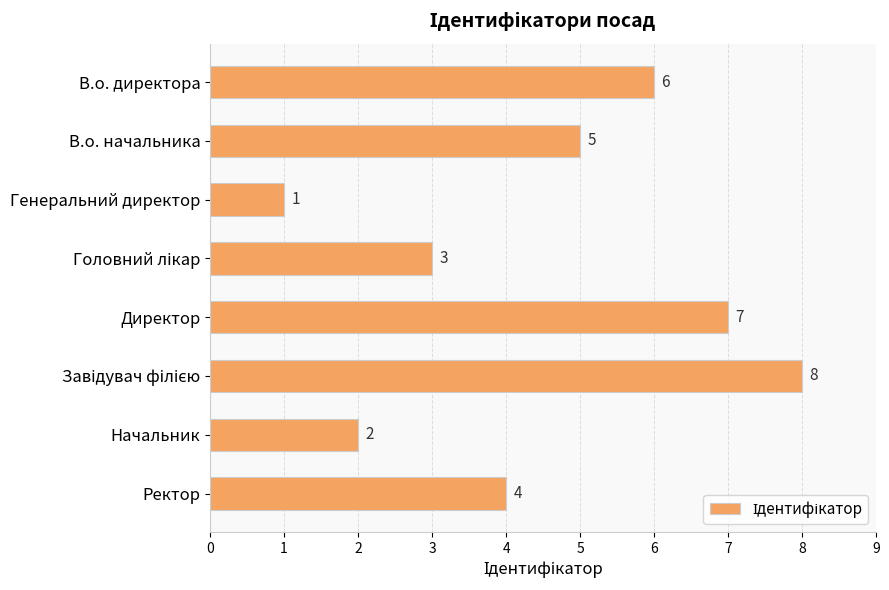

What is the sum of all values?

36